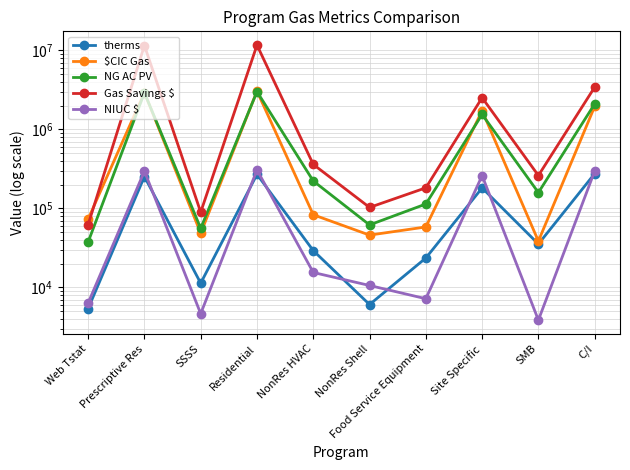

Is the value of $CIC Gas at Food Service Equipment greater than the value of NIUC $ at C/I?

No